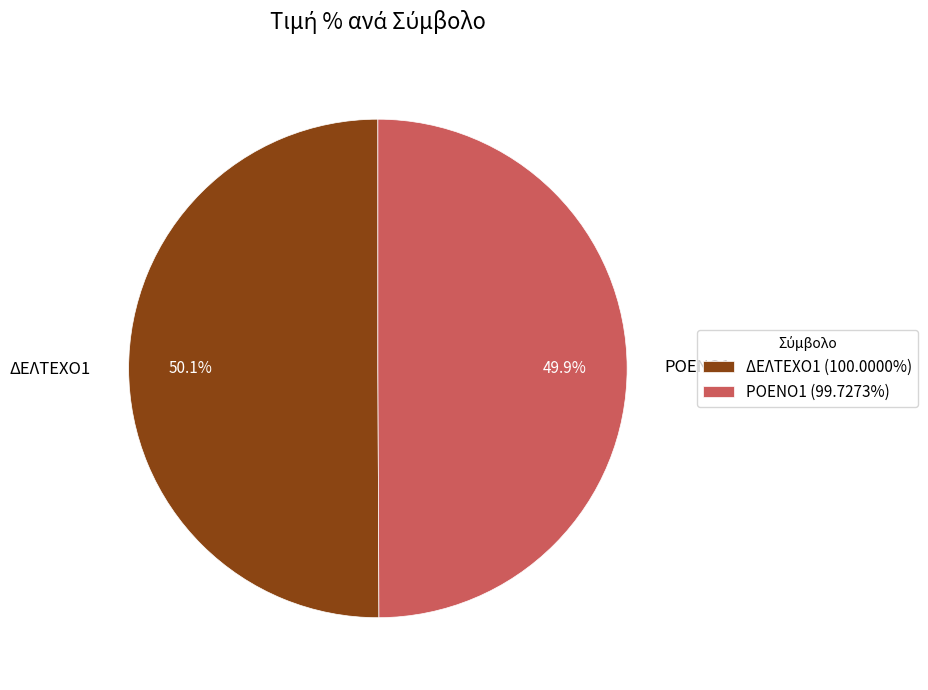

What percentage is the ΔΕΛΤΕΧΟ1 slice, to the nearest percent?

50%